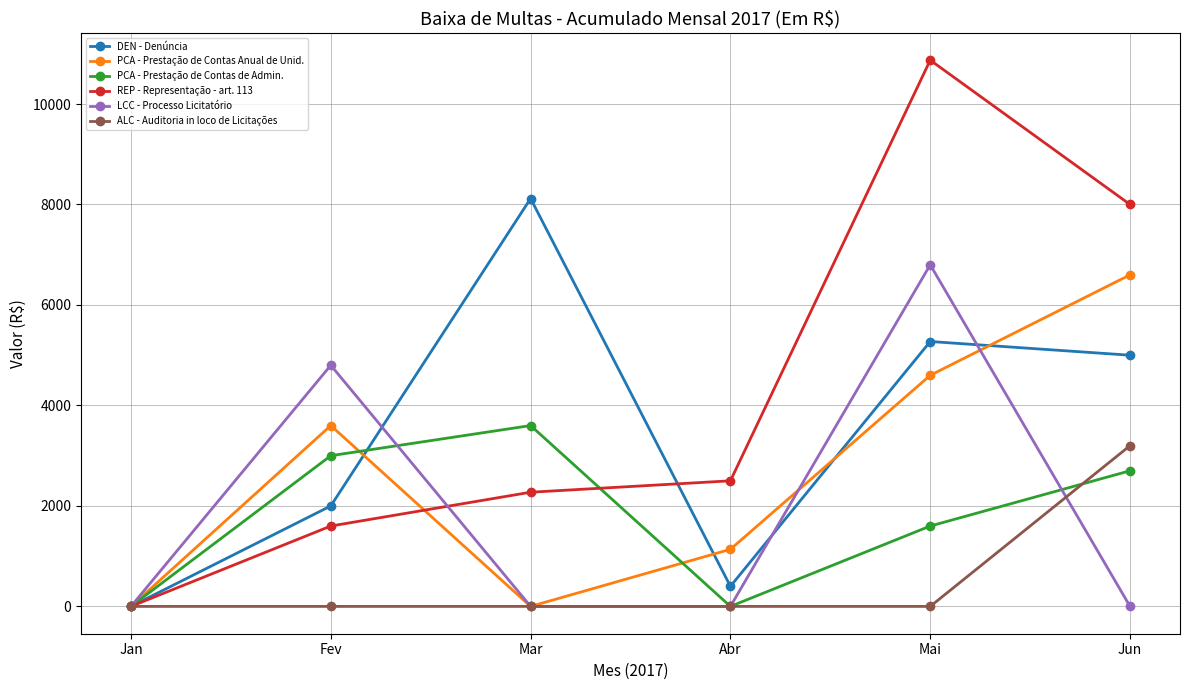

Reading left to right, transcribe all the data shown in this chart.

DEN - Denúncia: Jan=0.0	Fev=2000.0	Mar=8118.8	Abr=400.0	Mai=5272.8	Jun=5000.0
PCA - Prestação de Contas Anual de Unid.: Jan=0.0	Fev=3600.0	Mar=0.0	Abr=1136.5	Mai=4600.0	Jun=6600.0
PCA - Prestação de Contas de Admin.: Jan=0.0	Fev=3000.0	Mar=3600.0	Abr=0.0	Mai=1600.0	Jun=2700.0
REP - Representação - art. 113: Jan=0.0	Fev=1600.0	Mar=2273.0	Abr=2500.0	Mai=10873.0	Jun=8000.0
LCC - Processo Licitatório: Jan=0.0	Fev=4800.0	Mar=0.0	Abr=0.0	Mai=6800.0	Jun=0.0
ALC - Auditoria in loco de Licitações: Jan=0.0	Fev=0.0	Mar=0.0	Abr=0.0	Mai=0.0	Jun=3200.0